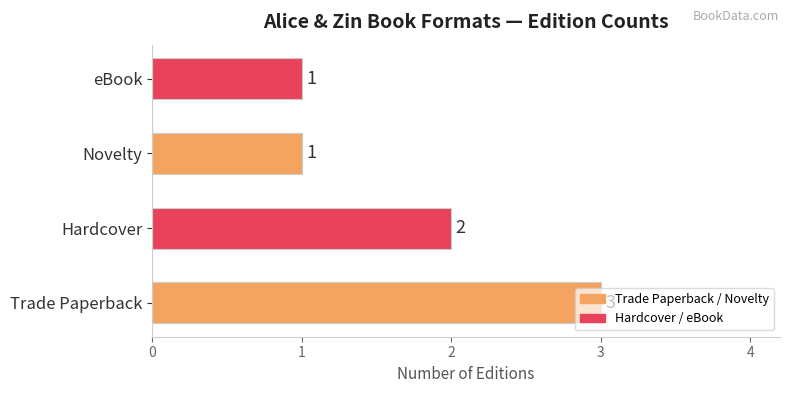

At which label is the value closest to 2?

Hardcover